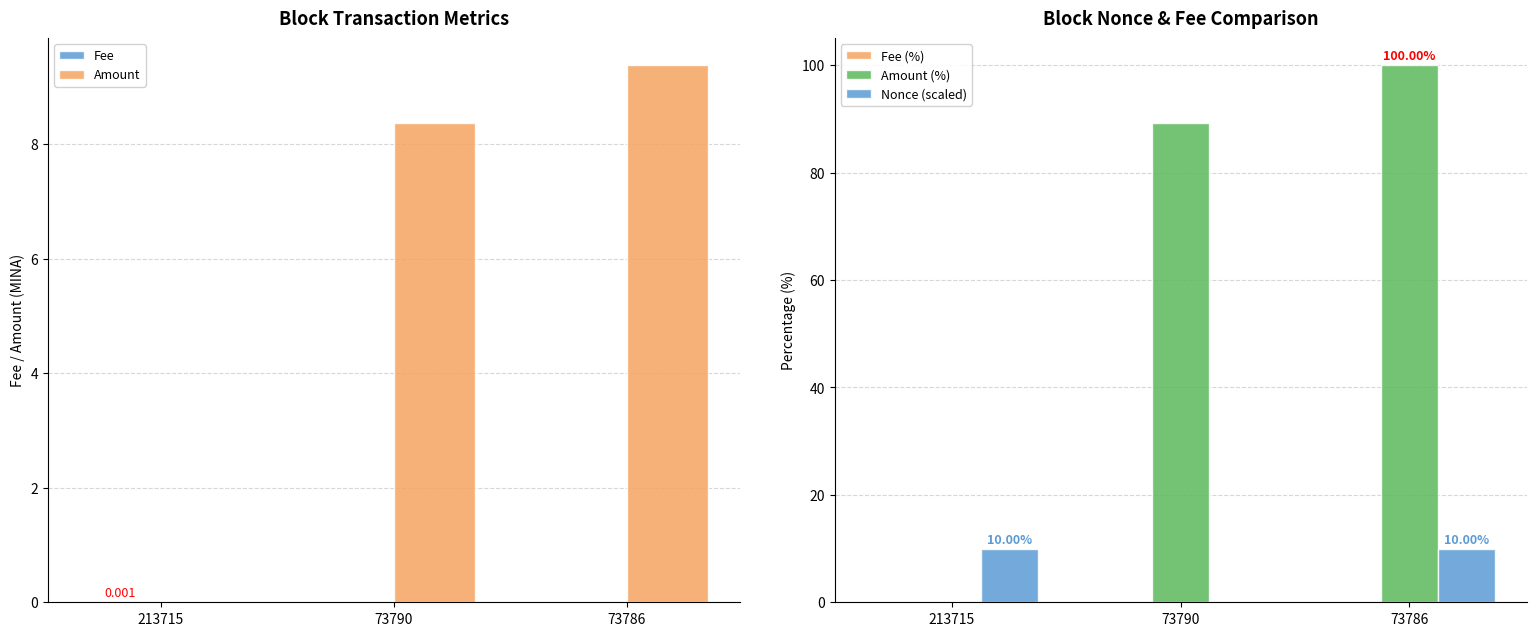

The Fee (%) series shows 0.1 at 73790. True or false?

False